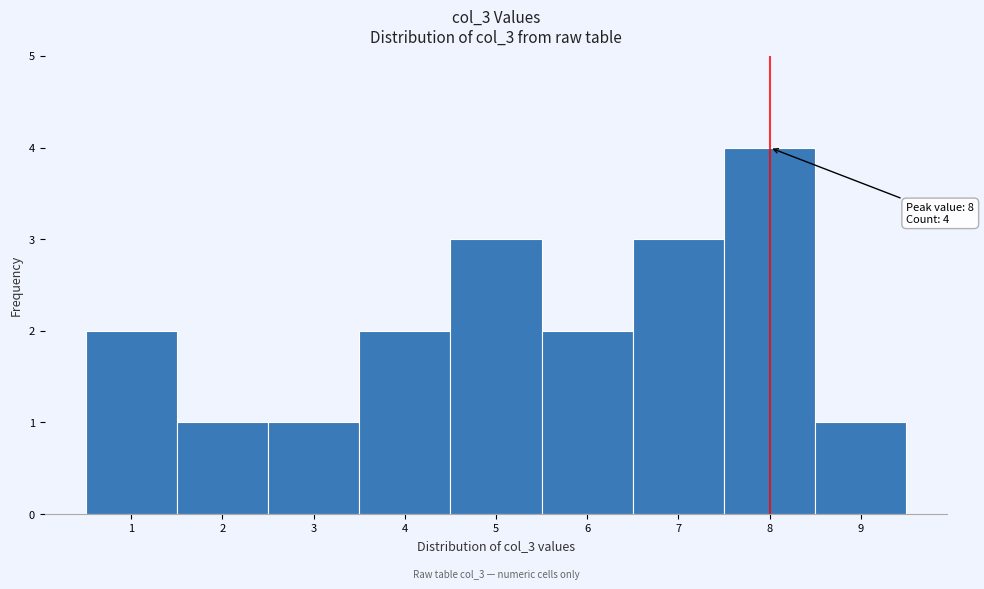

Over which range of the x-axis is the bar tallest?

7.5 to 8.5